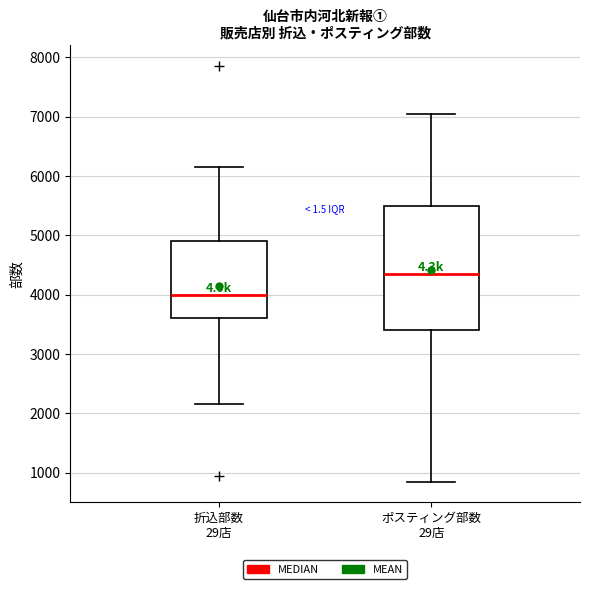

Reading left to right, read every box against the y-axis: the position of its median line, the range the box covers, and the ends of its whiskers. The values are not printed on the chart, so give them approximately, as read against the axis.

折込部数 29店: median 4000, box 3600 to 4900, whiskers 2200 to 6200
ポスティング部数 29店: median 4400, box 3400 to 5500, whiskers 900 to 7100